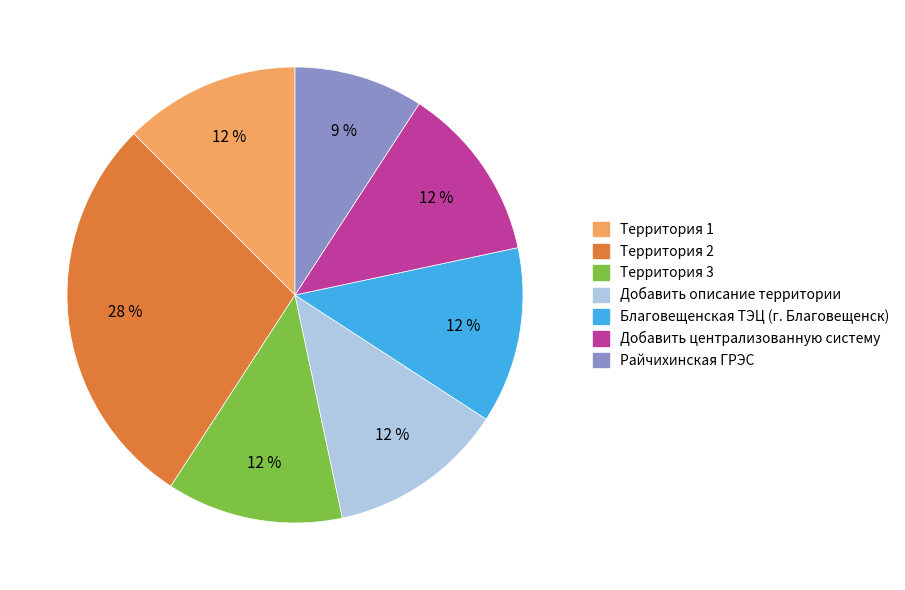

To the nearest percent, what is the average slice percentage?

14%